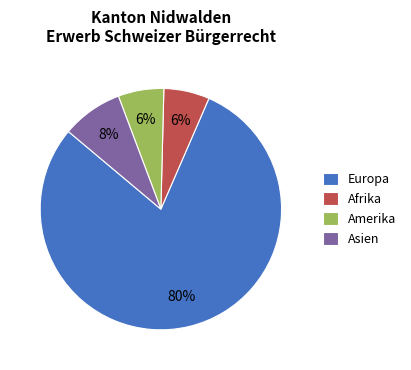

Combined, do Afrika and Amerika account for over 50%?

No